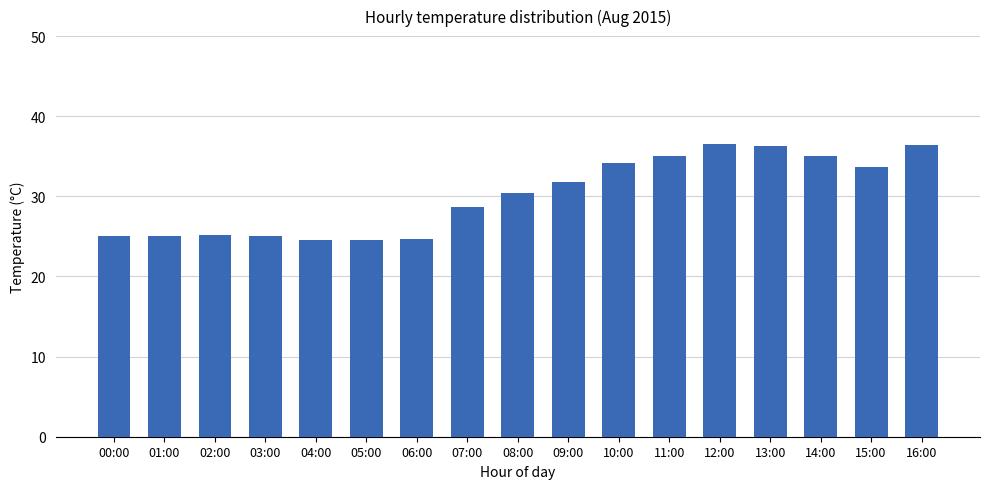

At which label is the value closest to 30?

08:00